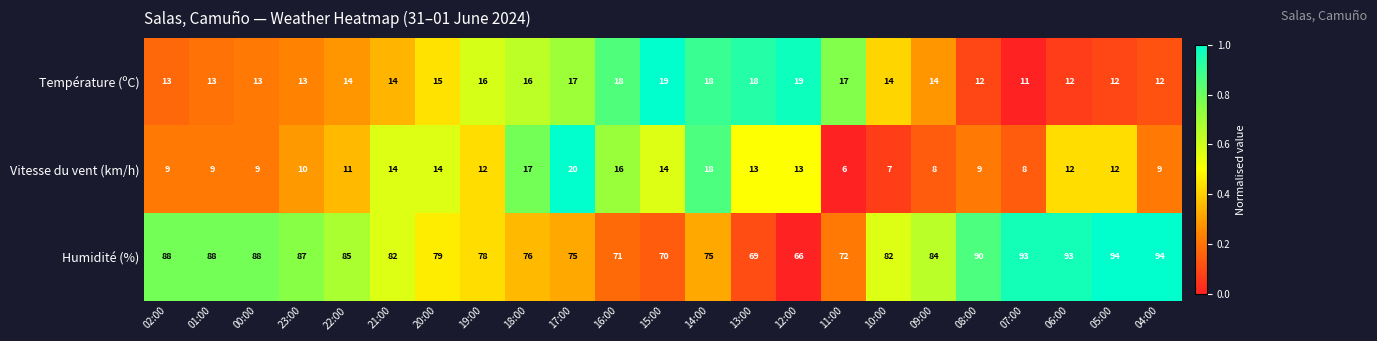

What is the average value of the Température (ºC) series?

15